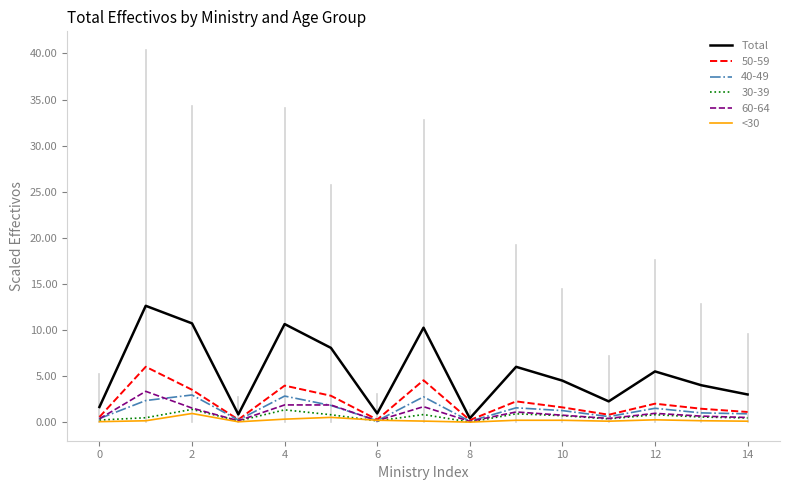

How many lines are shown in the chart?

6